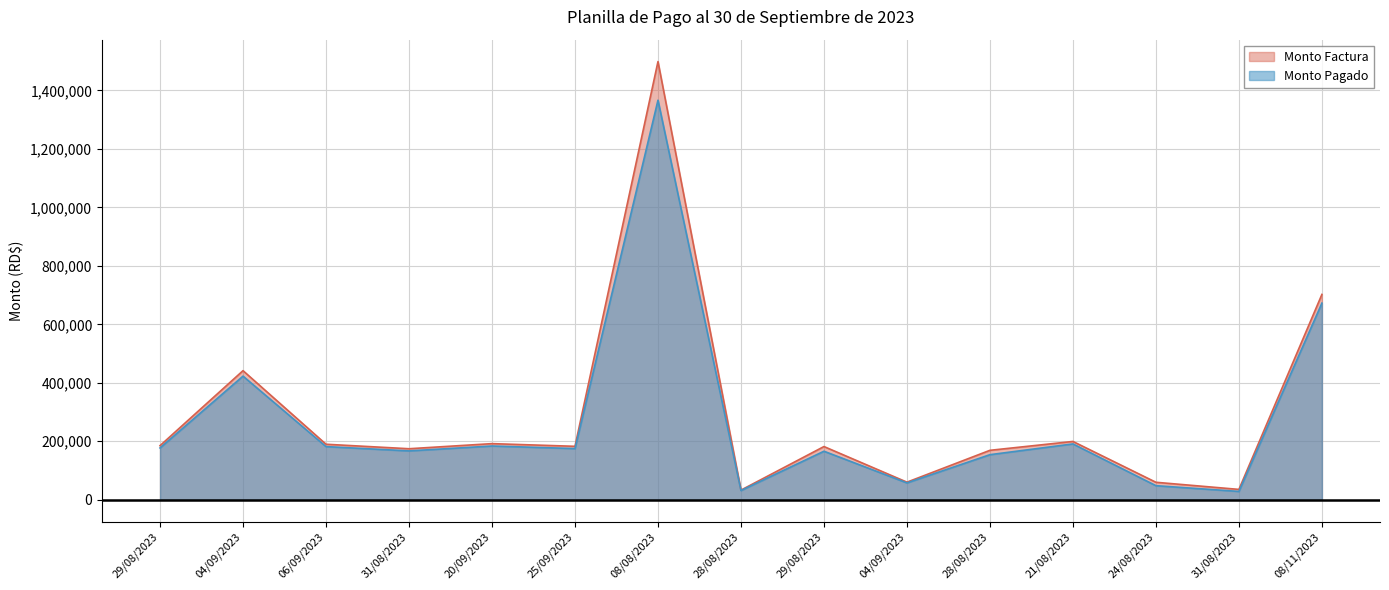

Between 28/08/2023 and 08/11/2023, which series saw the biggest shift?

Monto Factura